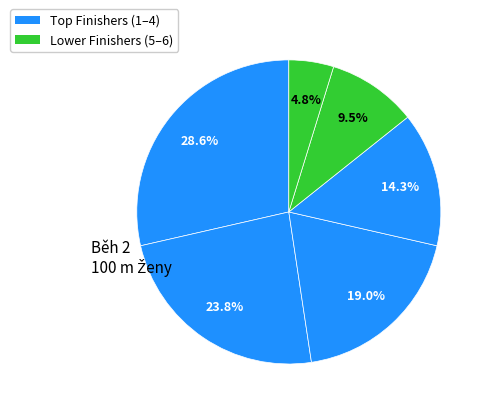

How many segments does this pie chart have?

6